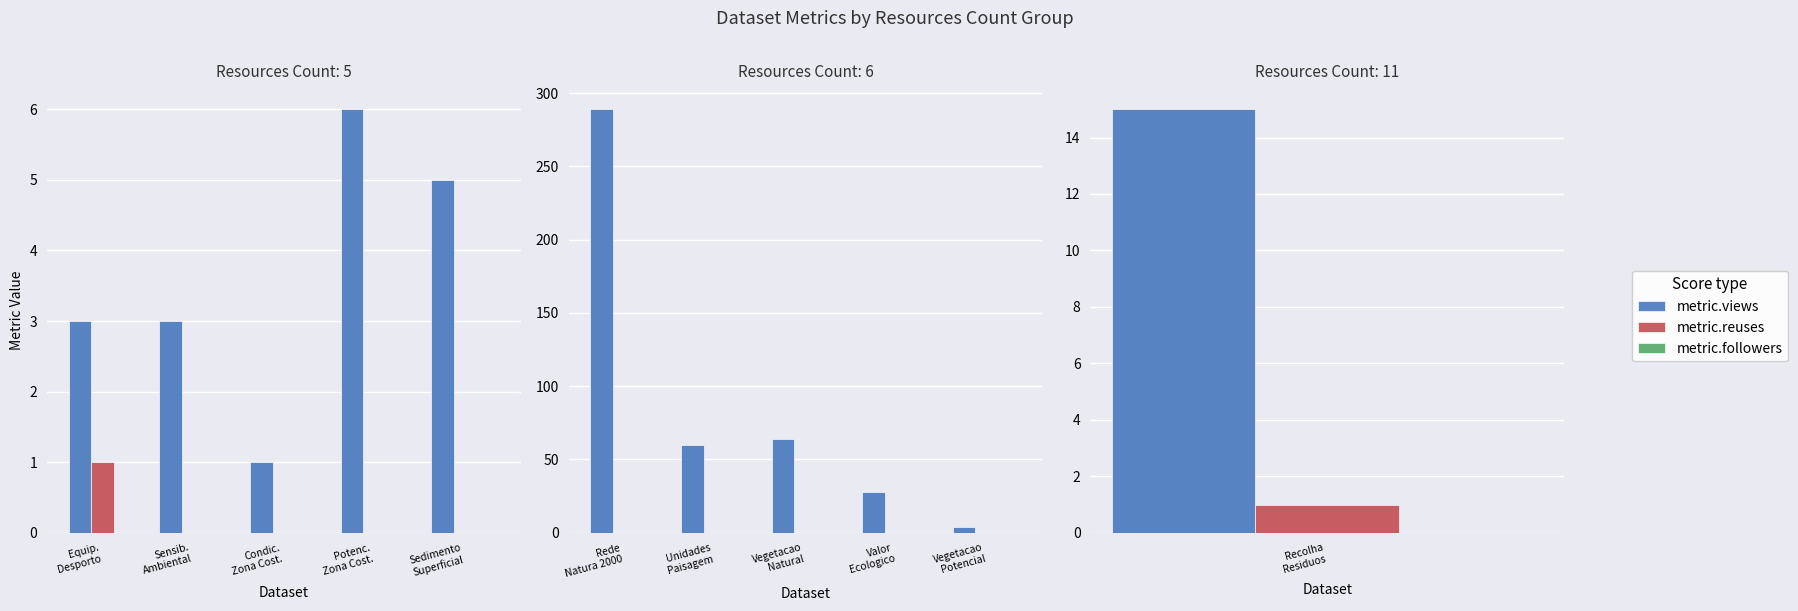

How many bars are there in total?

15